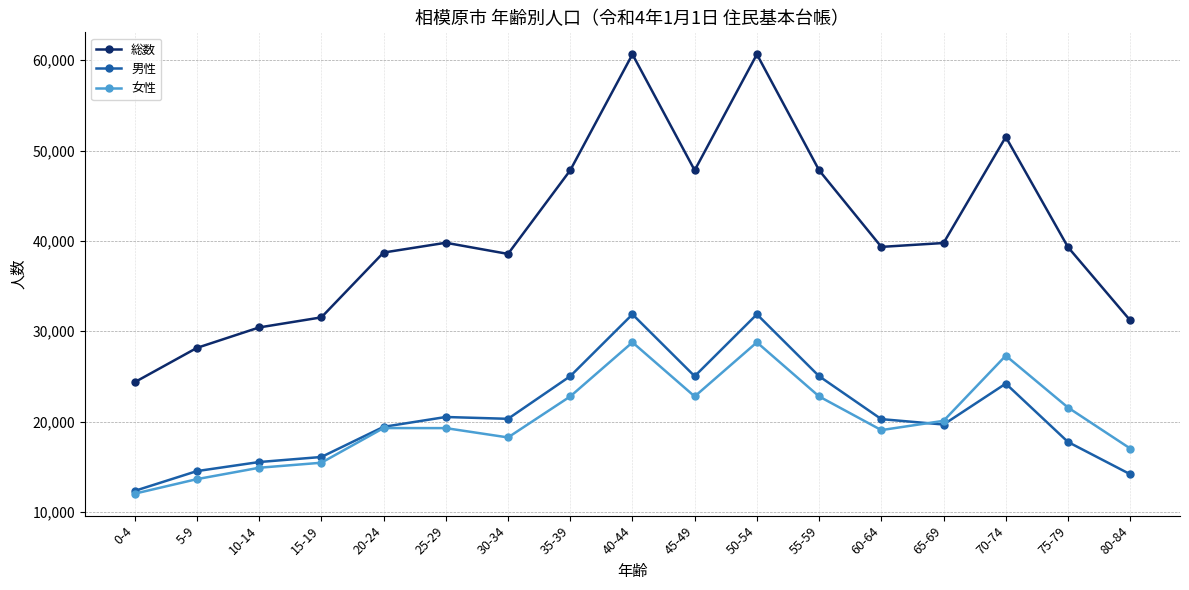

What is the label of the 14th point from the right?

15-19